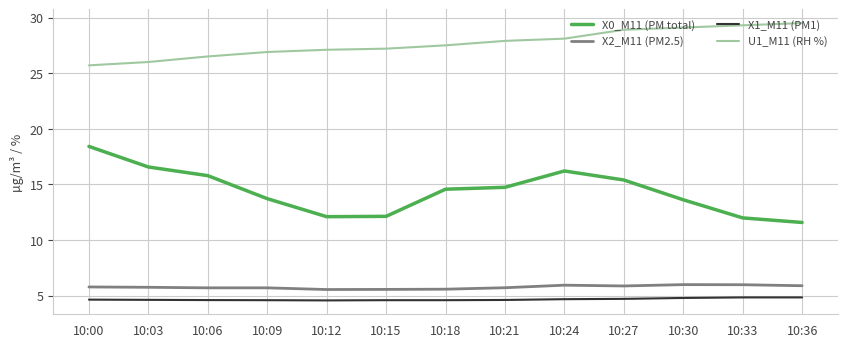

True or false: X1_M11 (PM1) and X0_M11 (PM total) cross at least once.

False